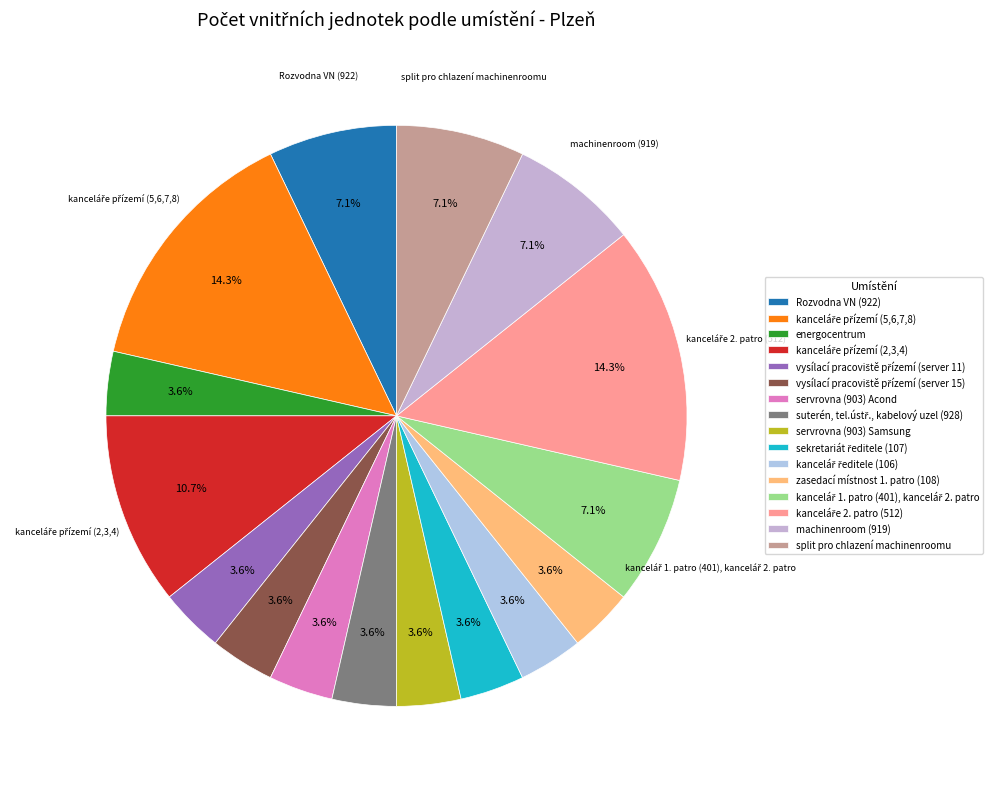

Is there any slice that represents more than half of the pie?

No